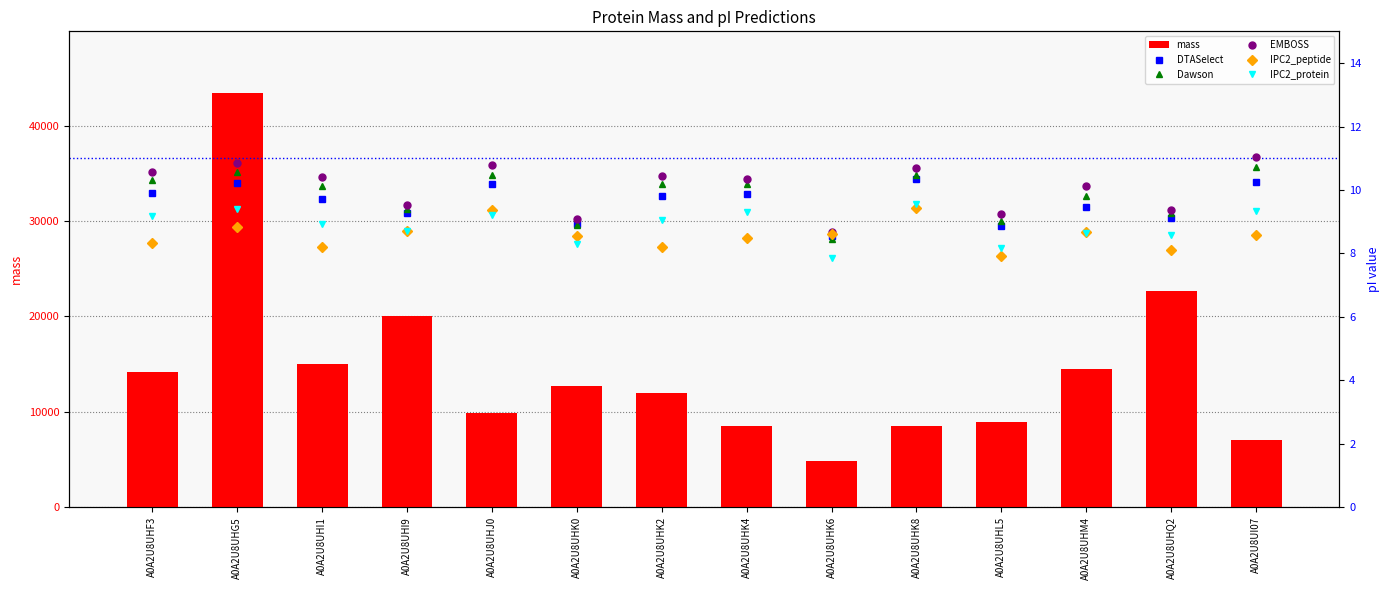

Rank the categories by IPC2_protein value from lowest to highest.

A0A2U8UHK6, A0A2U8UHL5, A0A2U8UHK0, A0A2U8UHQ2, A0A2U8UHM4, A0A2U8UHI9, A0A2U8UHI1, A0A2U8UHK2, A0A2U8UHF3, A0A2U8UHJ0, A0A2U8UHK4, A0A2U8UI07, A0A2U8UHG5, A0A2U8UHK8